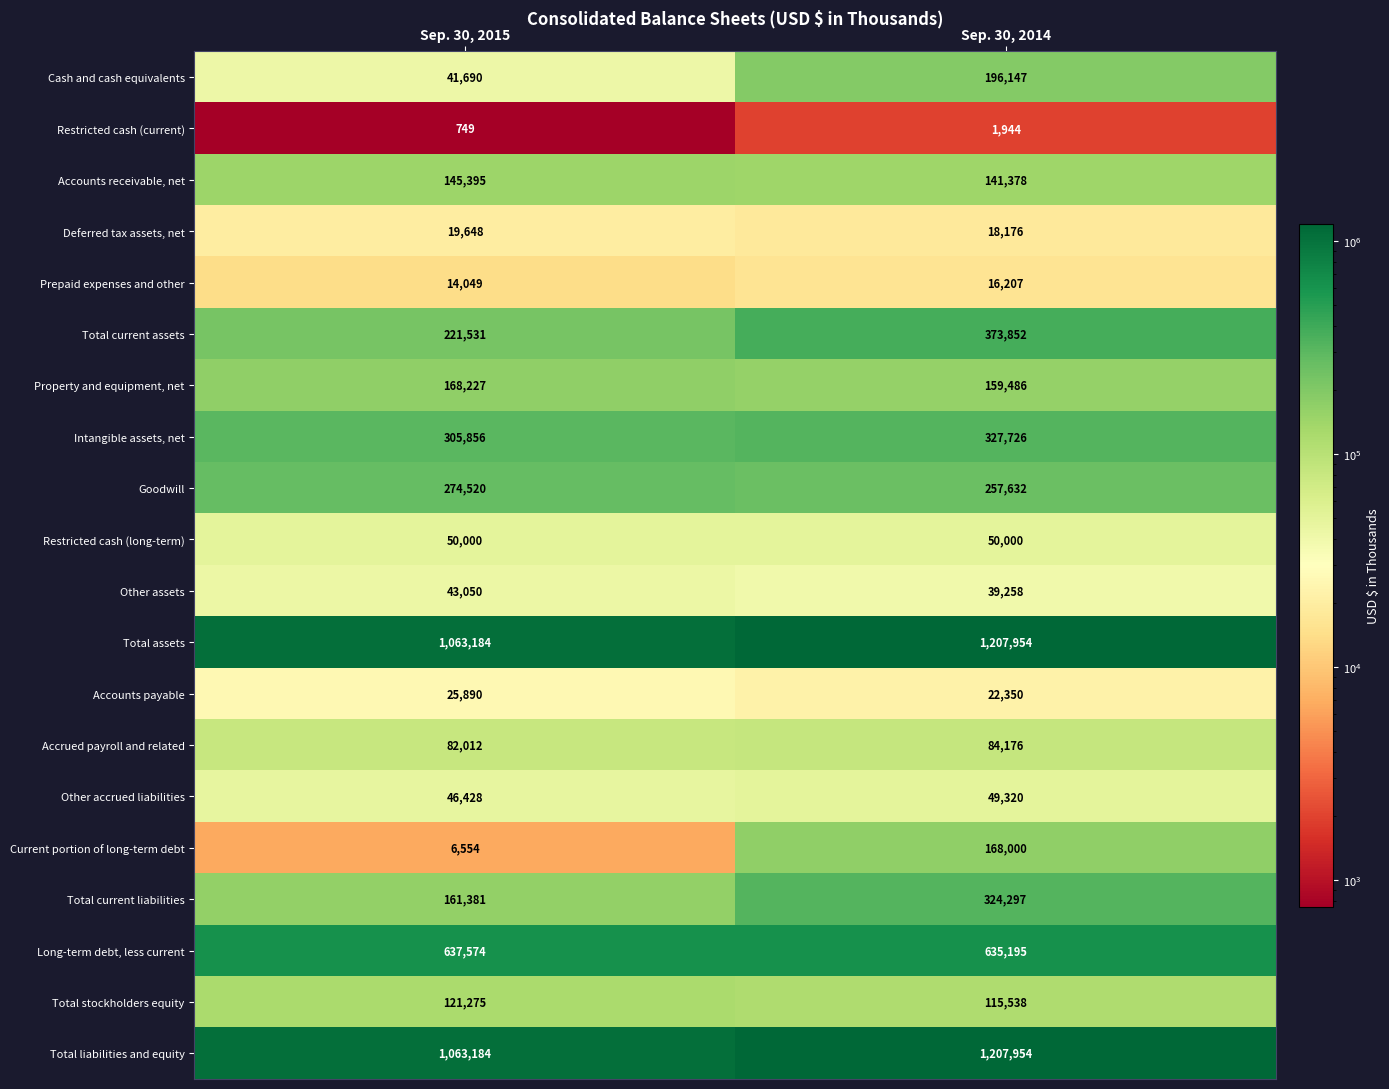

Rank the categories by Cash and cash equivalents value from lowest to highest.

Sep. 30, 2015, Sep. 30, 2014